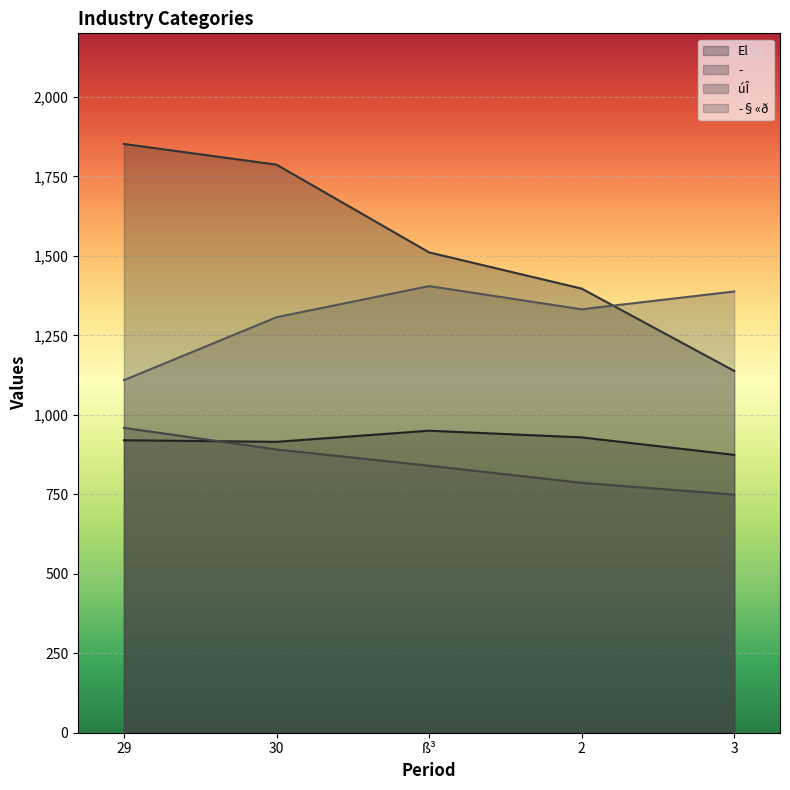

The value of El at ß³ is 950. True or false?

True